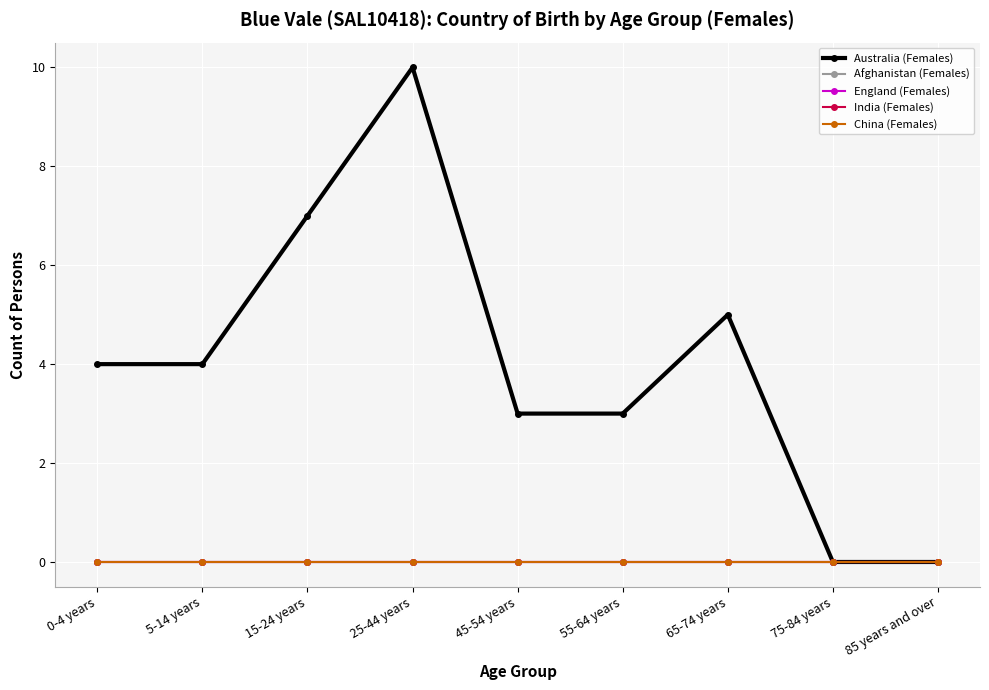

Is this an area chart (filled region under the line)?

No